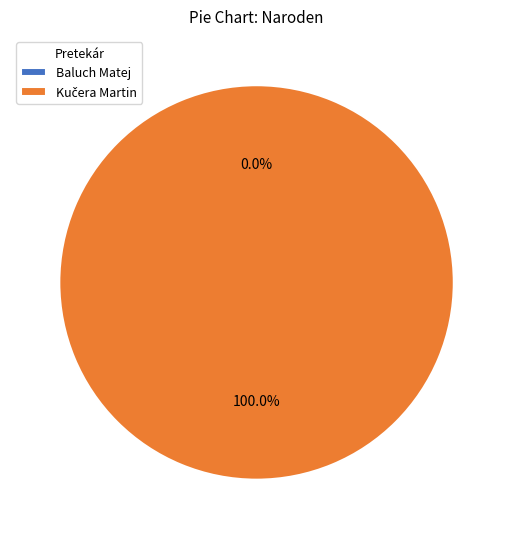

Between Baluch Matej and Kučera Martin, which is larger?

Kučera Martin